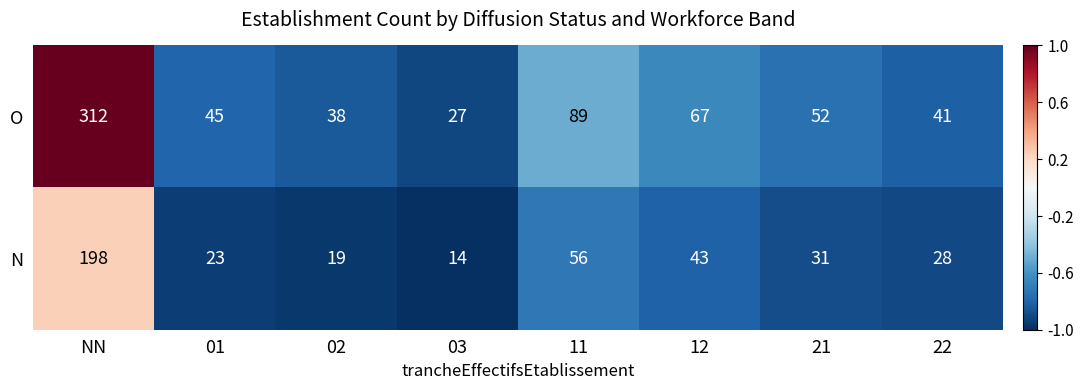

Which category has the lowest value across all series?

03